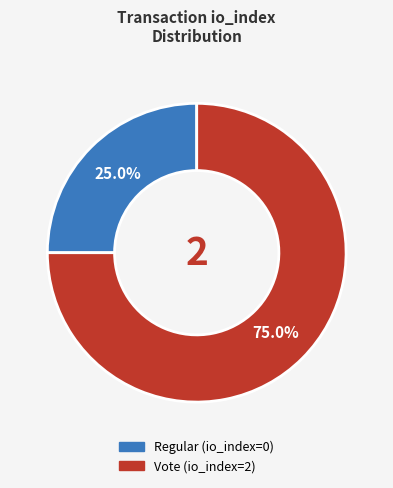

How much of the chart is everything except Regular?

75.0%